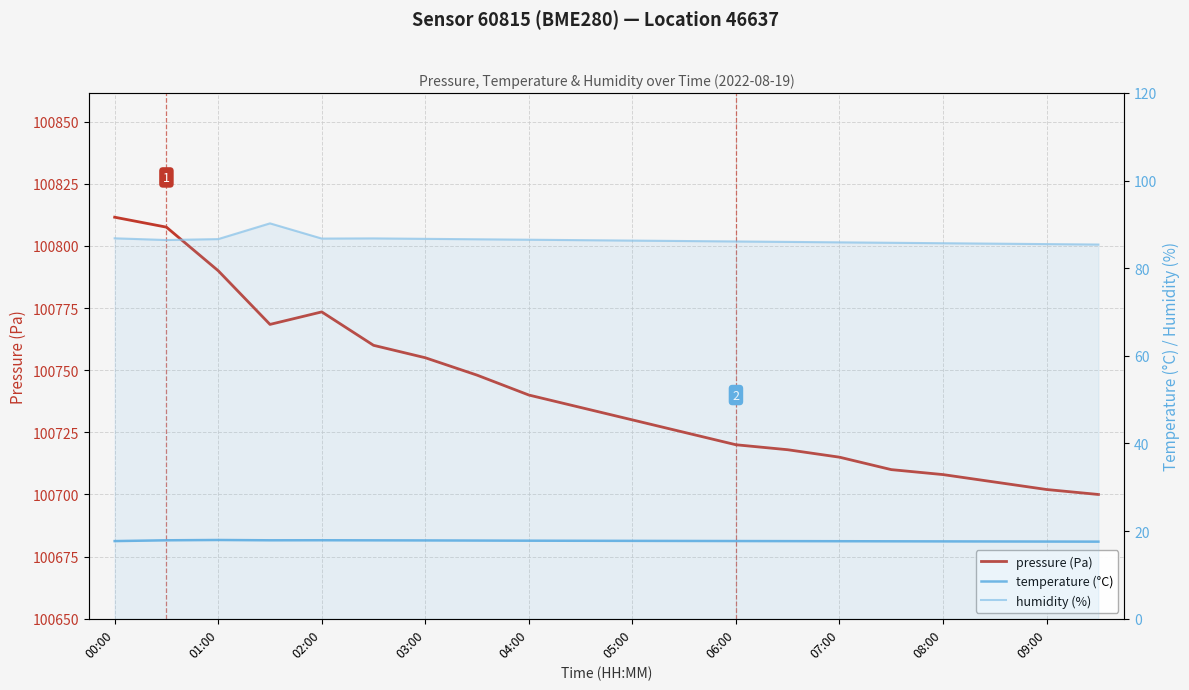

Between 03:00 and 16, which is larger?

03:00